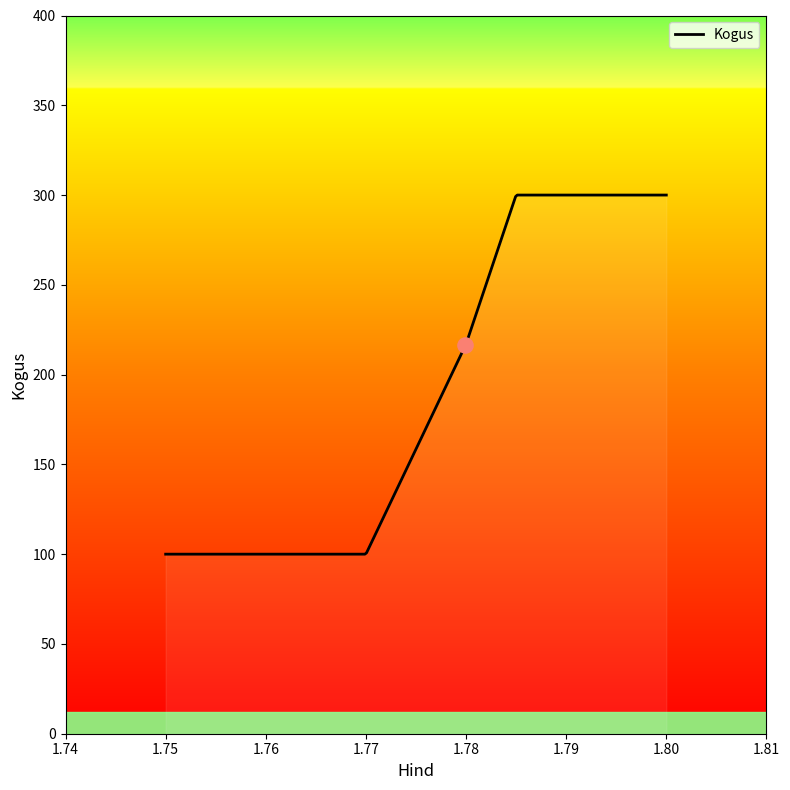

What is the difference between the maximum and minimum values?

200.0